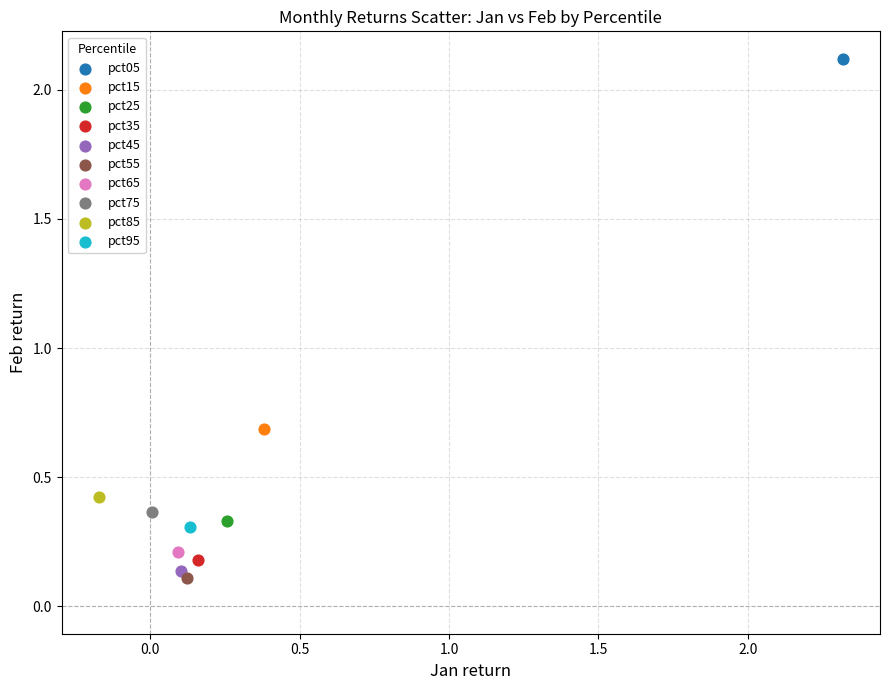

What are all the series names shown in the legend?

pct05, pct15, pct25, pct35, pct45, pct55, pct65, pct75, pct85, pct95